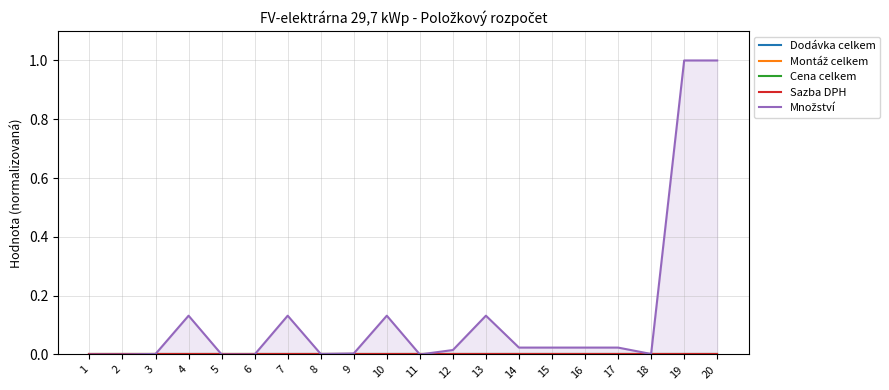

Rank the series at 1 from highest to lowest value.

Dodávka celkem, Montáž celkem, Cena celkem, Sazba DPH, Množství